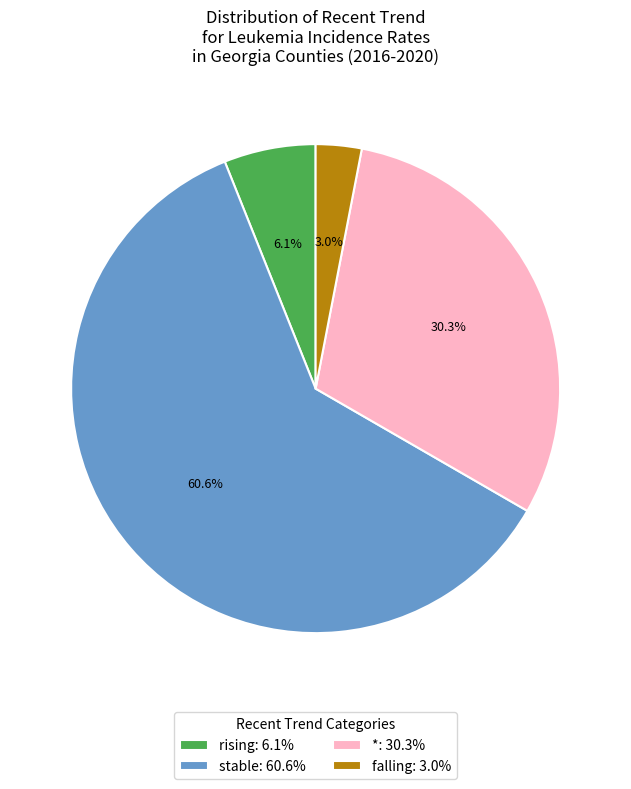

Is there any slice that represents more than half of the pie?

Yes